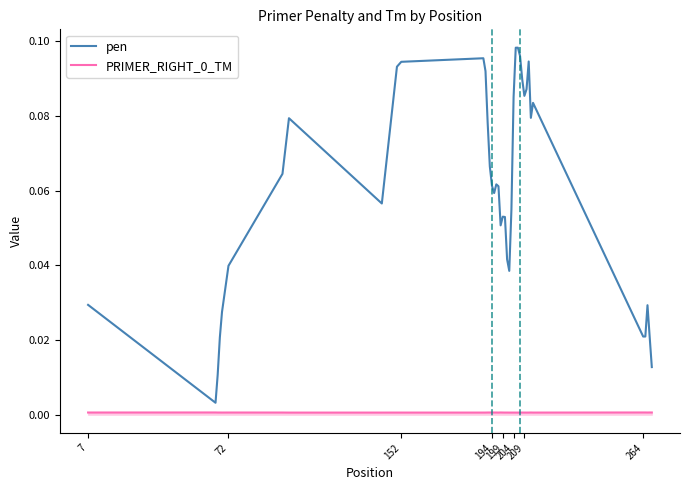

Which series has the largest total across all categories?

pen